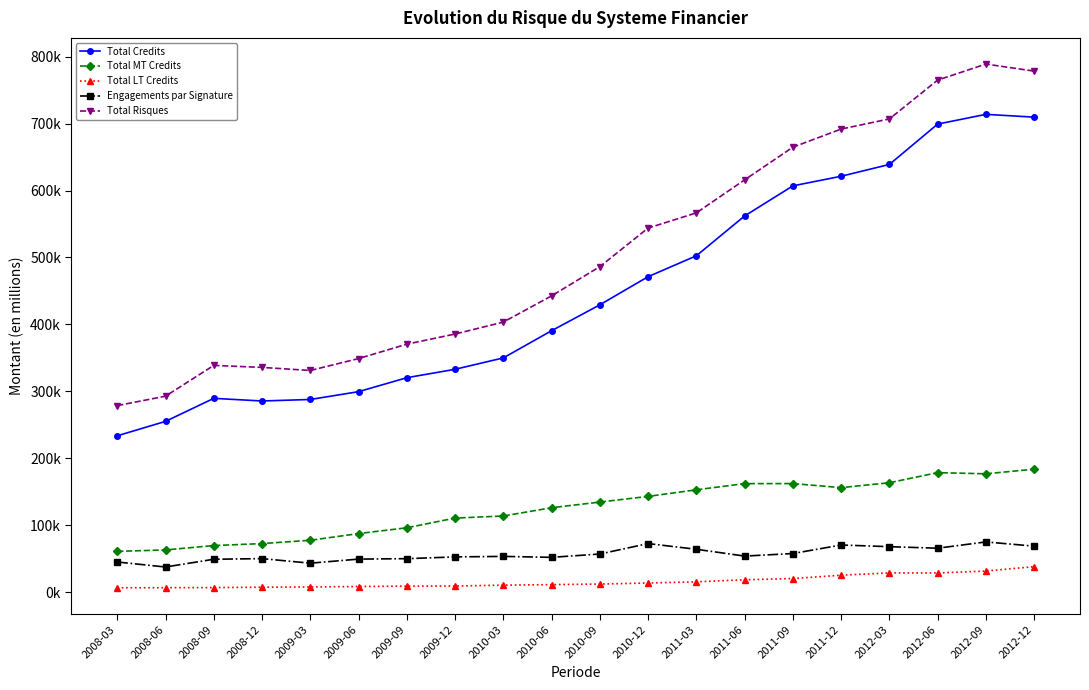

Is this an area chart (filled region under the line)?

No